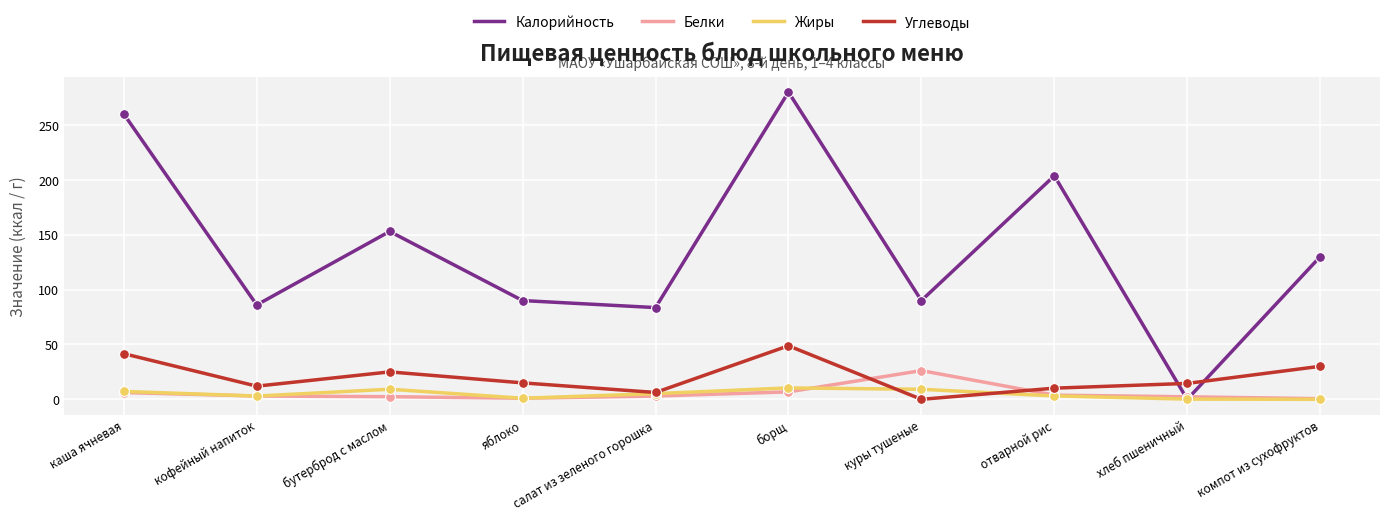

What are all the series names shown in the legend?

Калорийность, Белки, Жиры, Углеводы